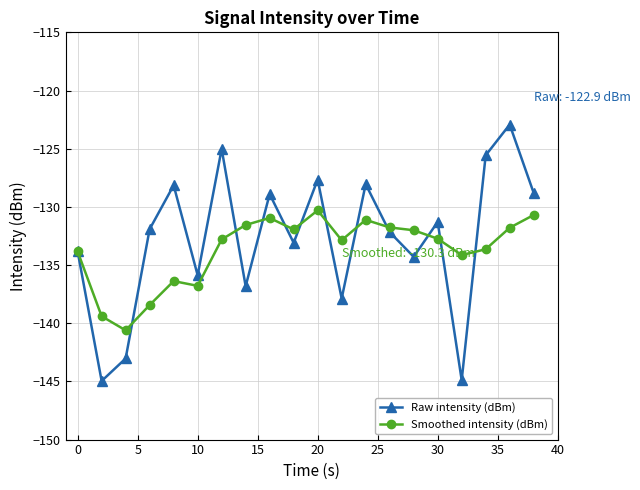

True or false: Raw intensity (dBm) has more than 0 interior local peaks.

True